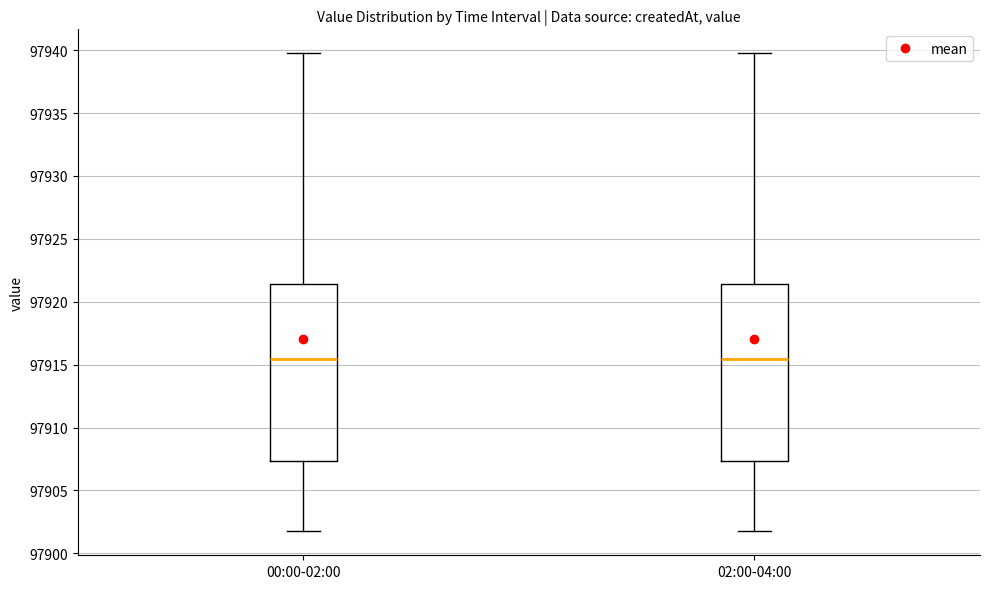

Reading left to right, transcribe this box plot: for each box, give where its median line is, the range the box spans, and where its two whiskers end, as read against the y-axis. The values are not printed on the chart, so give them approximately, as read against the axis.

00:00-02:00: median 97915.5, box 97907.5 to 97921.5, whiskers 97902.0 to 97940.0
02:00-04:00: median 97915.5, box 97907.5 to 97921.5, whiskers 97902.0 to 97940.0